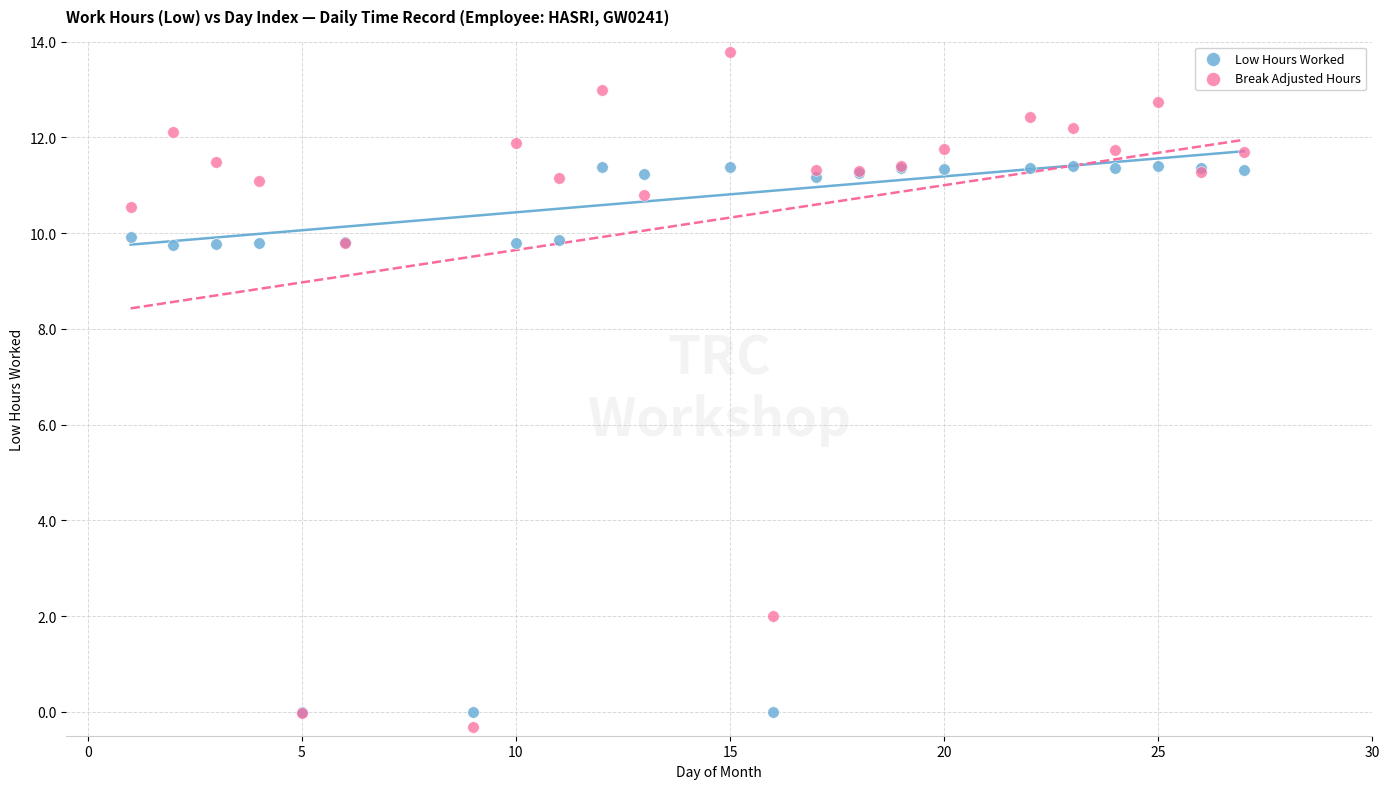

Which series reaches the minimum Y coordinate?

Break Adjusted Hours